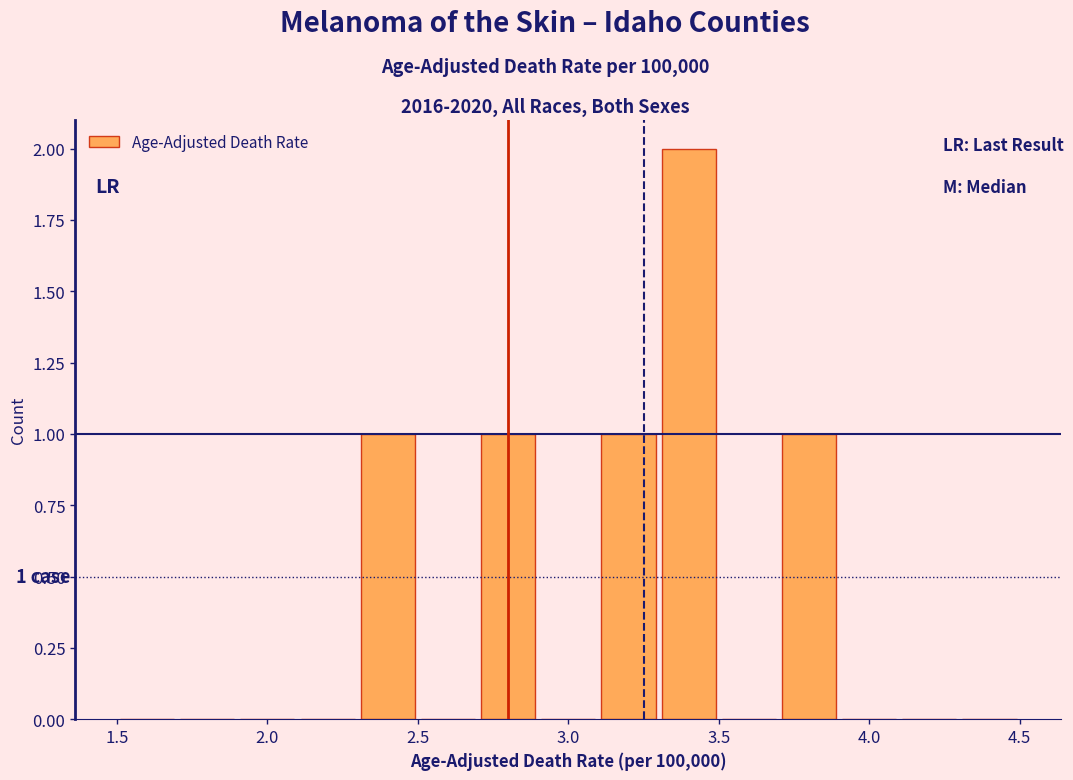

Over which range of the x-axis is the bar tallest?

3.3 to 3.5